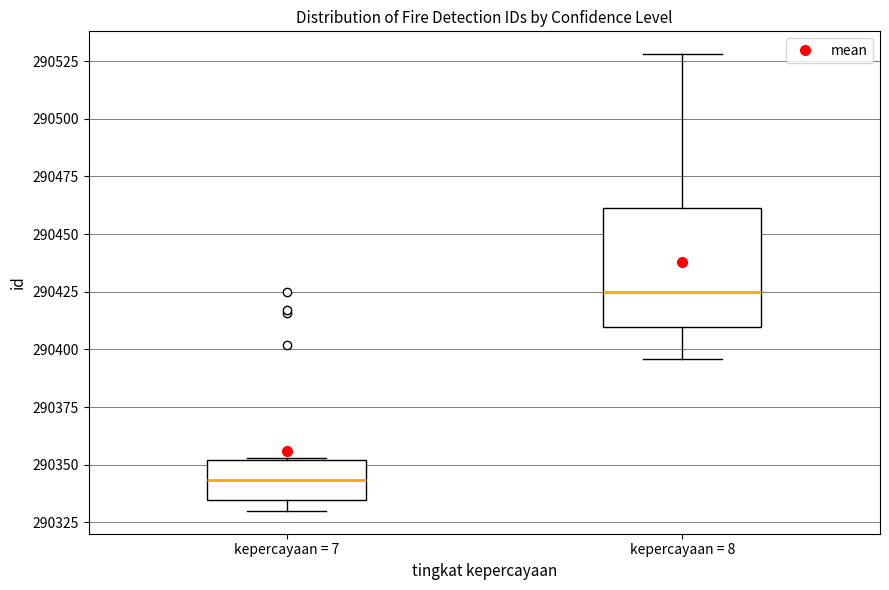

Where does the median line of the box for kepercayaan = 7 sit on the y-axis? The values are not printed on the chart, so give them approximately, as read against the axis.

290345